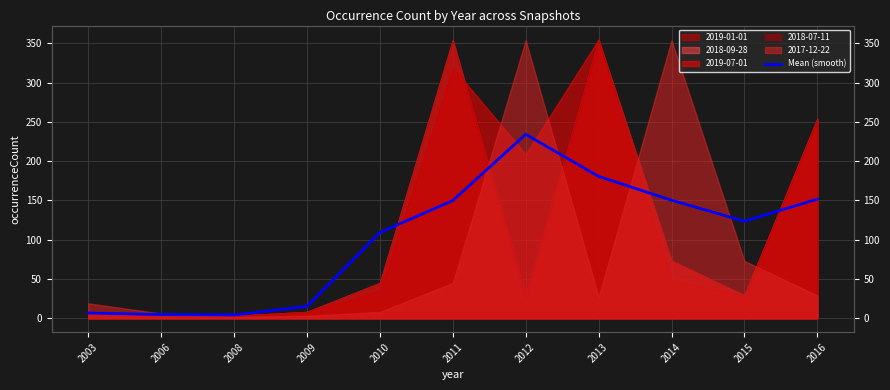

Rank the categories by value from highest to lowest.

2012, 2013, 2016, 2014, 2011, 2015, 2010, 2009, 2003, 2006, 2008